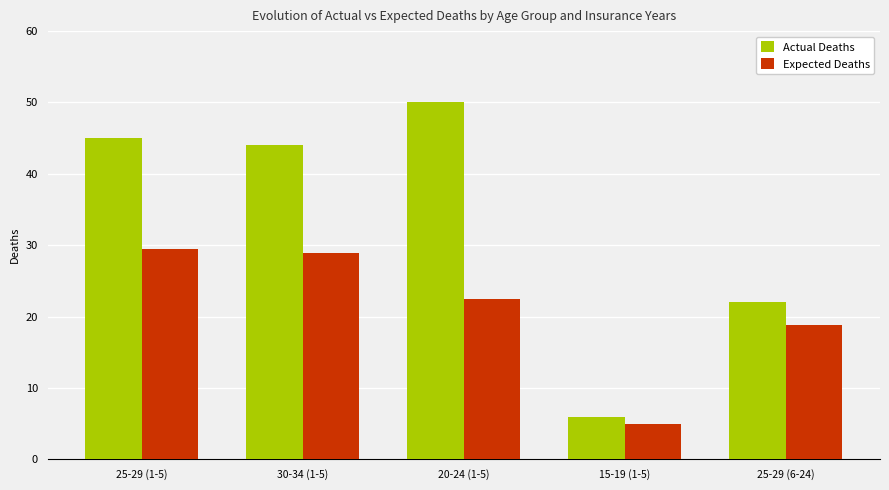

What value does the Expected Deaths series have at 30-34 (1-5)?

28.9